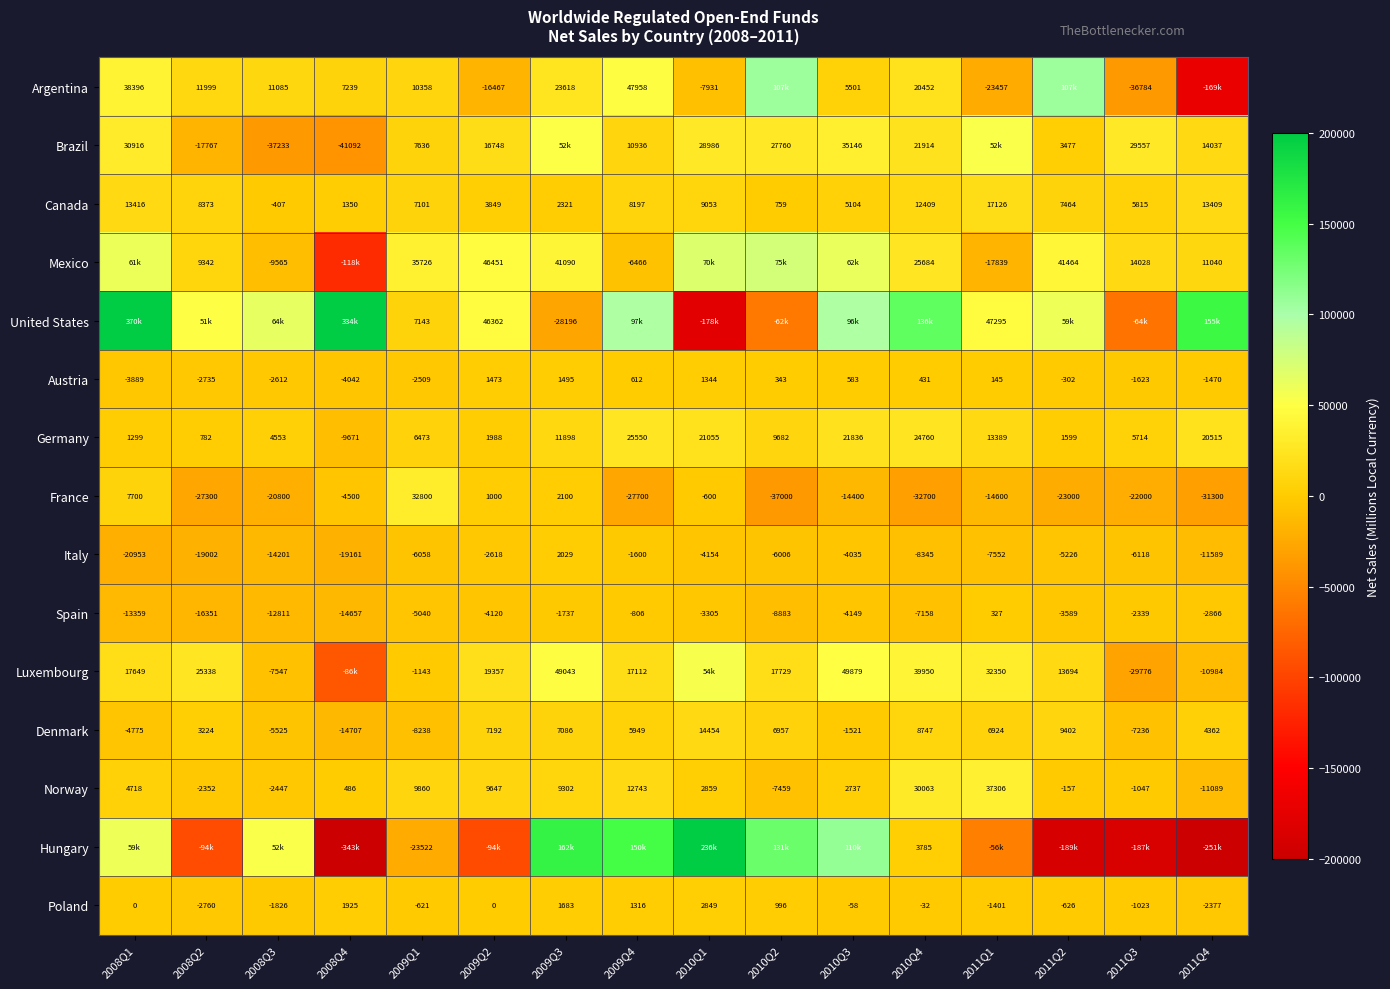

Which has a higher value, 2008Q2 or 2011Q4?

2008Q2